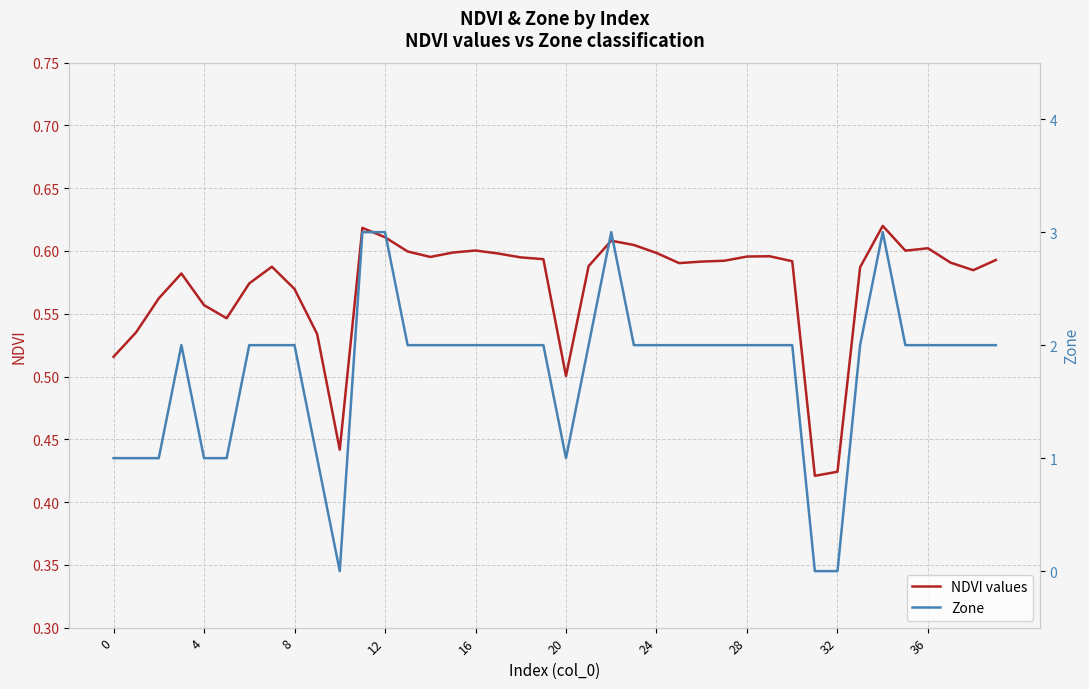

True or false: NDVI values has a value of 0.6 at 17.

True